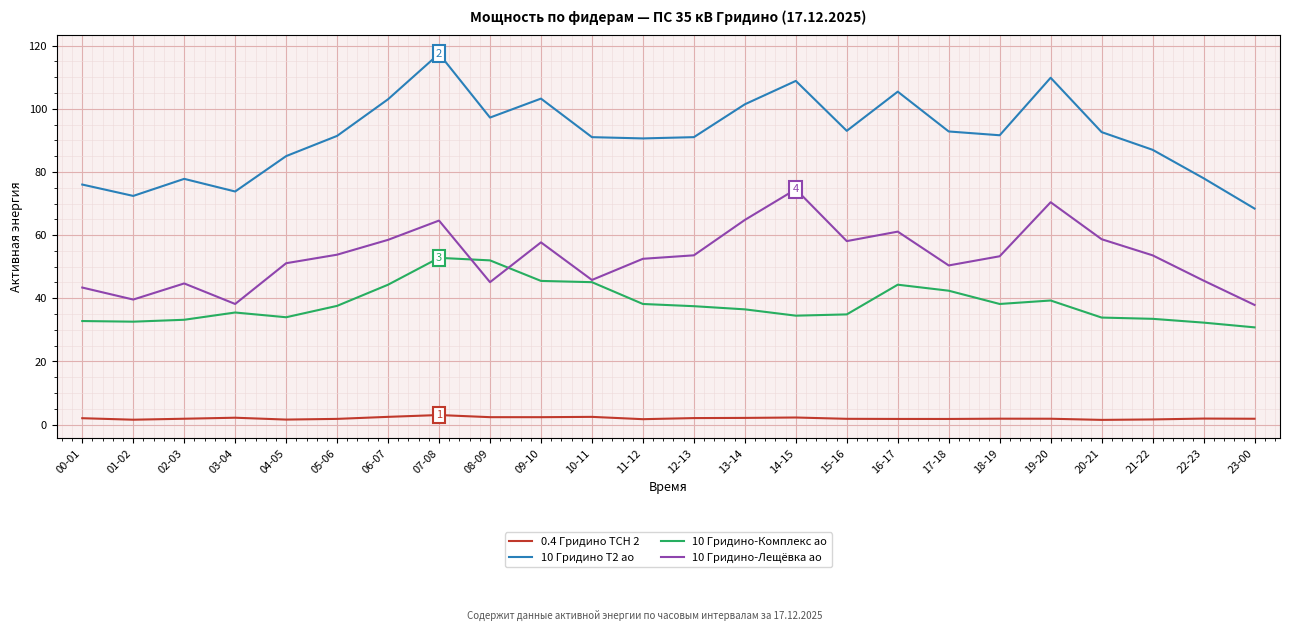

Which series has the largest range (max minus min)?

10 Гридино Т2 ао